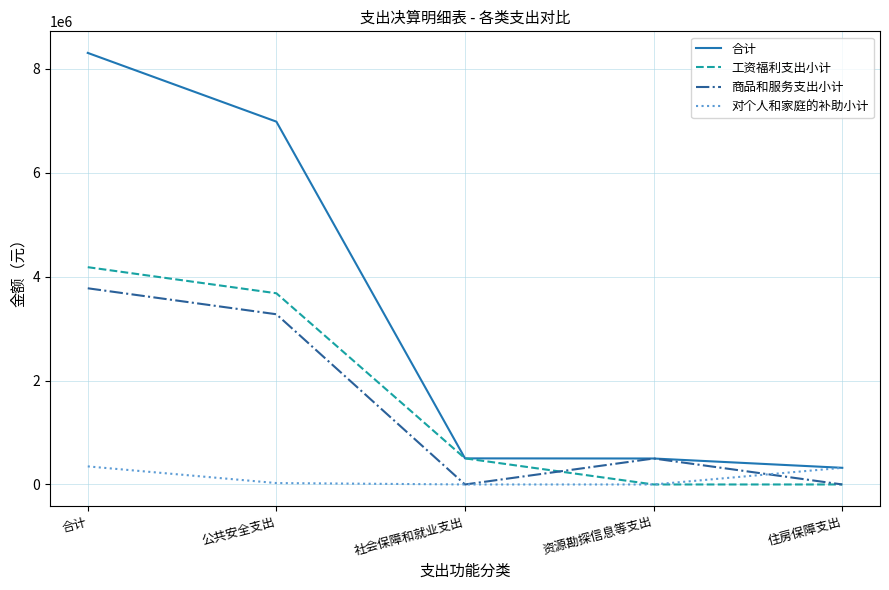

What is the approximate value of 商品和服务支出小计 at 资源勘探信息等支出?

500000.0